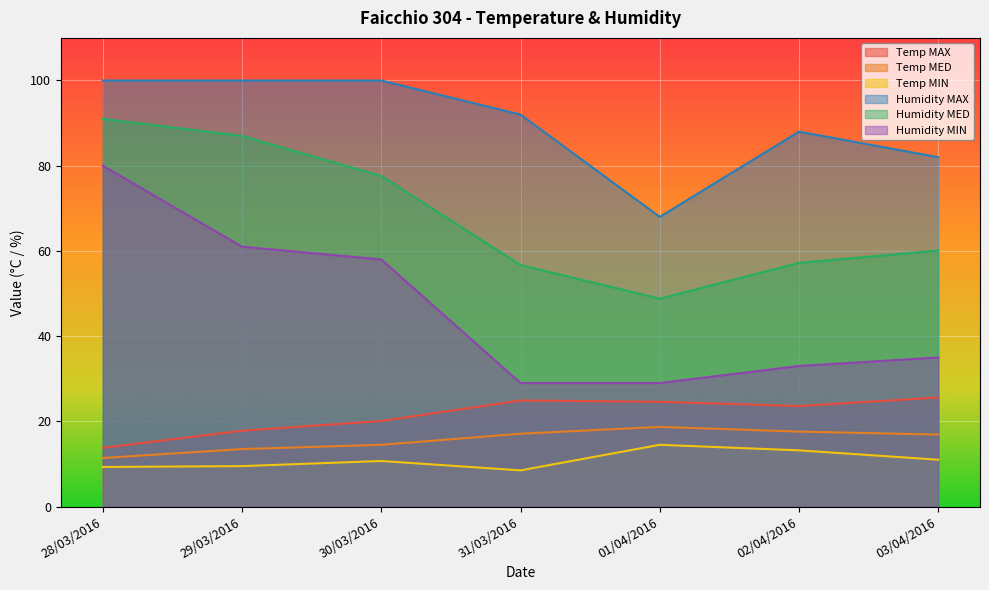

How many lines are shown in the chart?

6